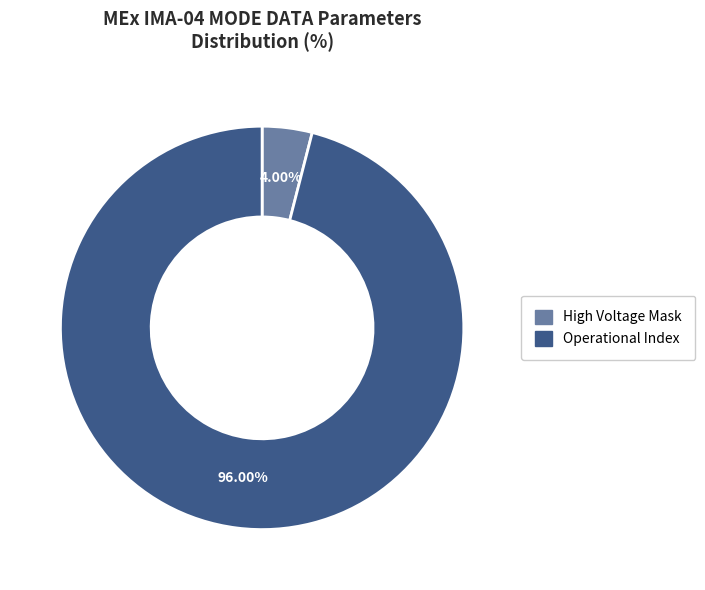

How many slices are in this pie chart?

2